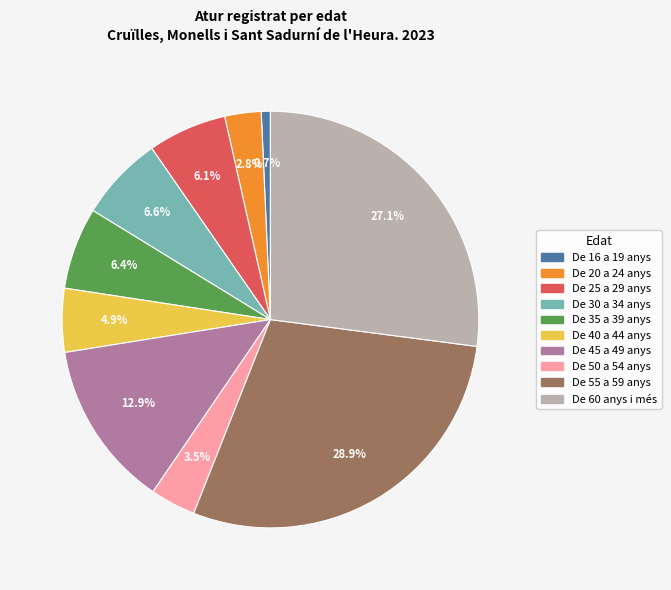

How many segments does this pie chart have?

10